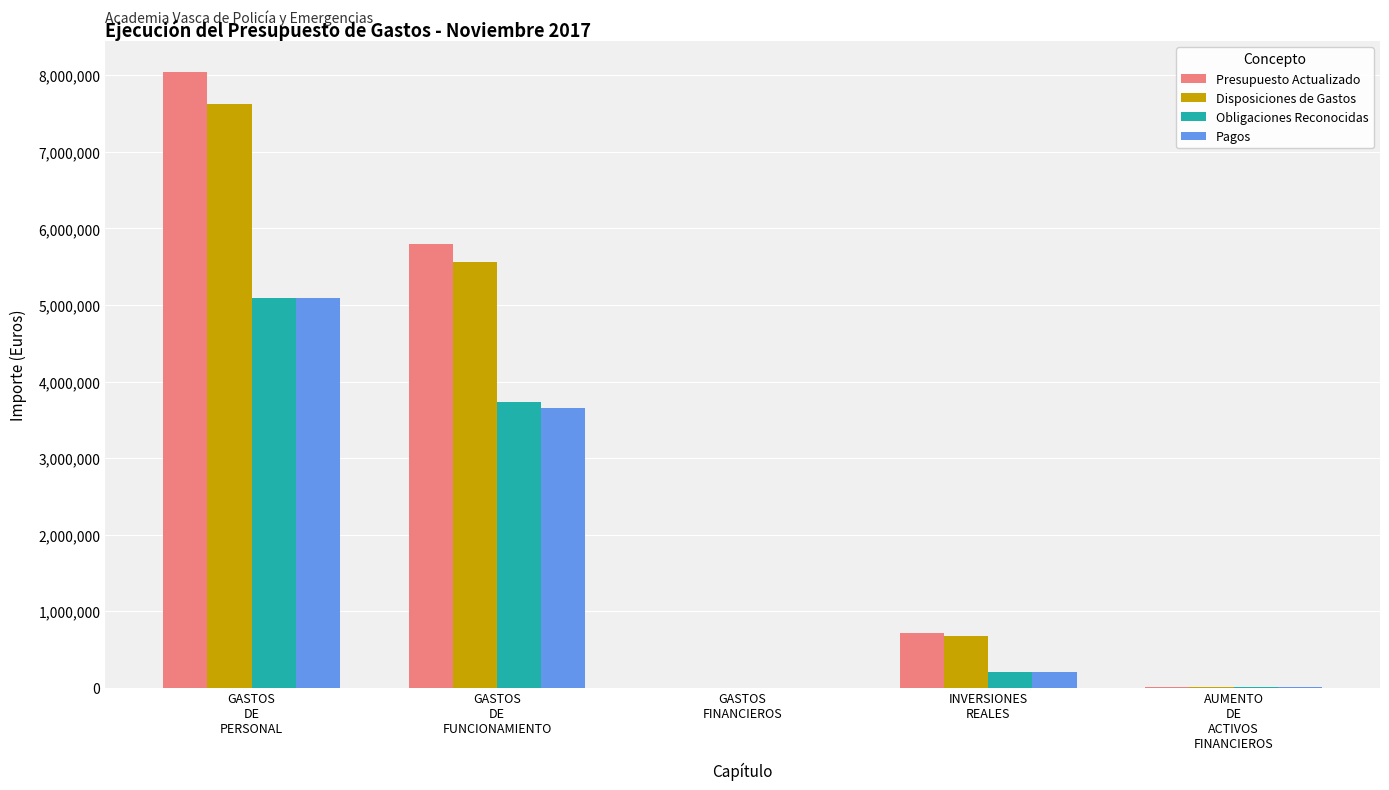

Is it true that Presupuesto Actualizado equals 1865017.4 at GASTOS
DE
FUNCIONAMIENTO?

False